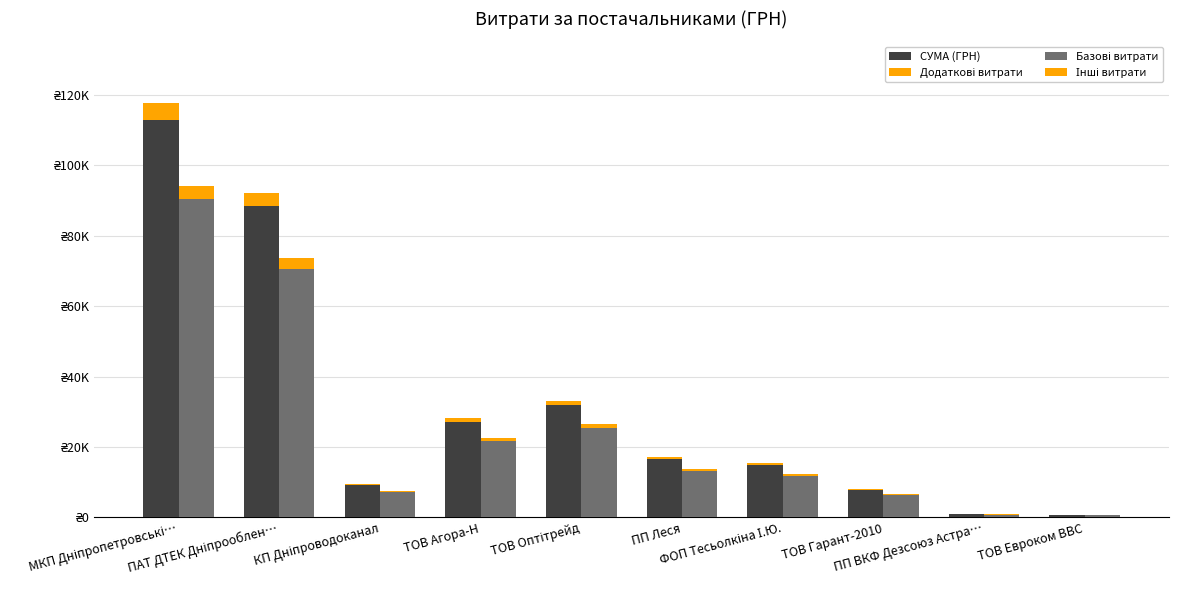

Reading right to left, extract all data points from this chart.

СУМА (ГРН): 723.6	1057.8	8187.8	15361.0	17225.7	33193.2	28183.3	9532.1	91998.9	117568.8
Додаткові витрати: 28.9	42.3	327.5	614.4	689.0	1327.7	1127.3	381.3	3680.0	4702.8
Базові витрати: 578.9	846.2	6550.2	12288.8	13780.6	26554.6	22546.6	7625.7	73599.1	94055.1
Інші витрати: 23.2	33.8	262.0	491.6	551.2	1062.2	901.9	305.0	2944.0	3762.2